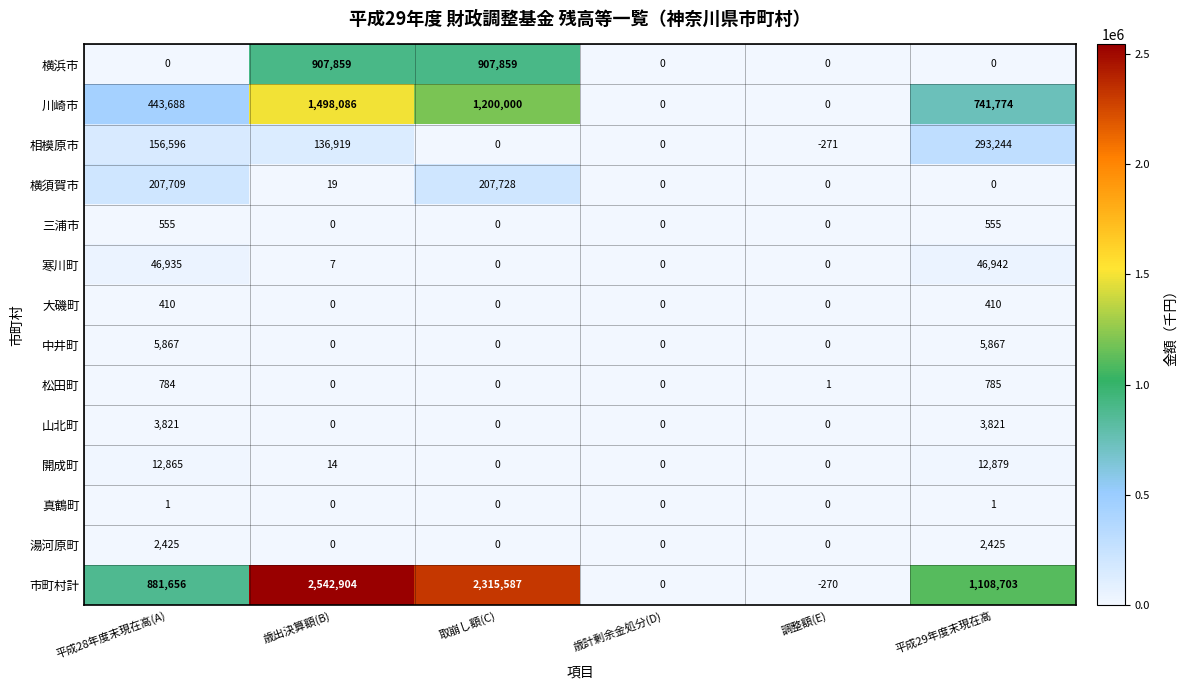

Which series has the largest total across all categories?

市町村計